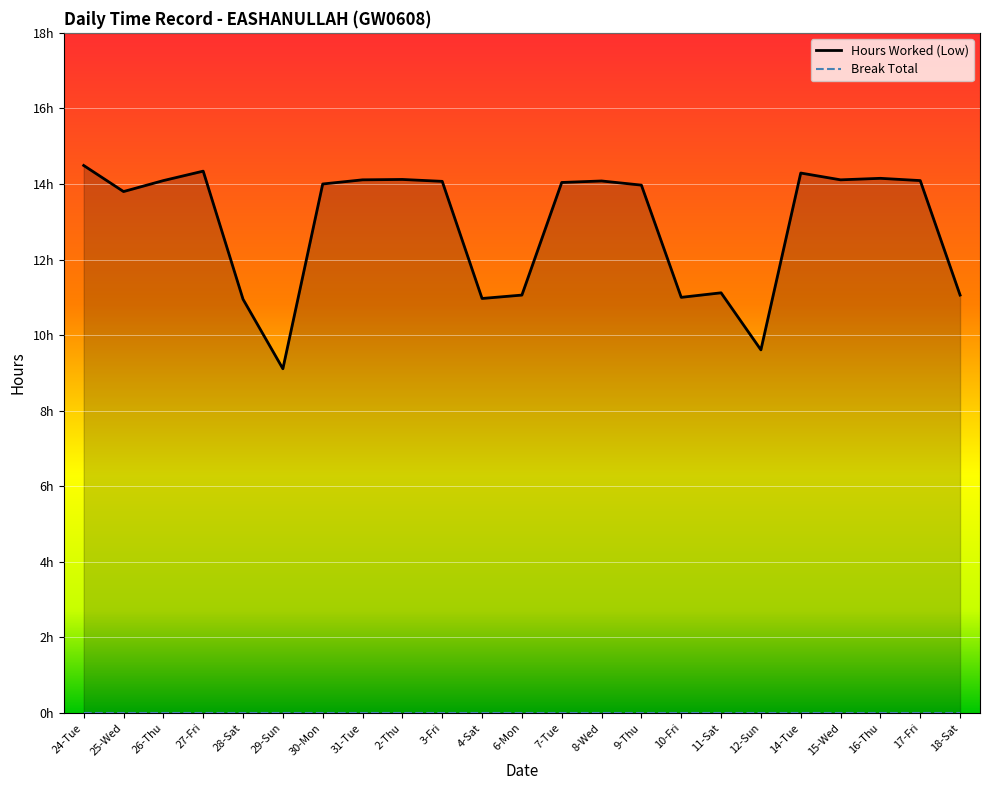

Where is the data nearest to the value 11?

10-Fri